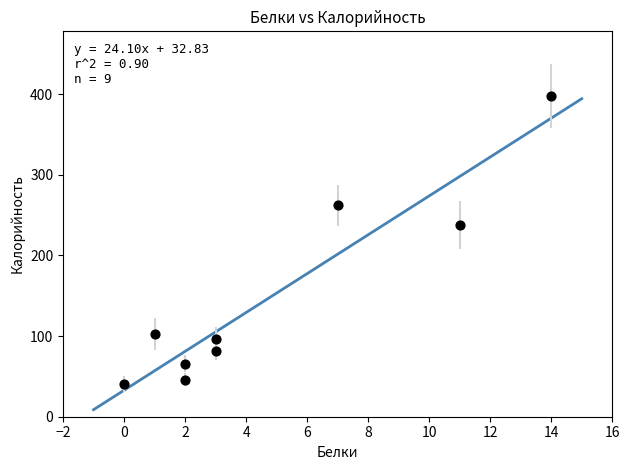

What is the average Y value?

148